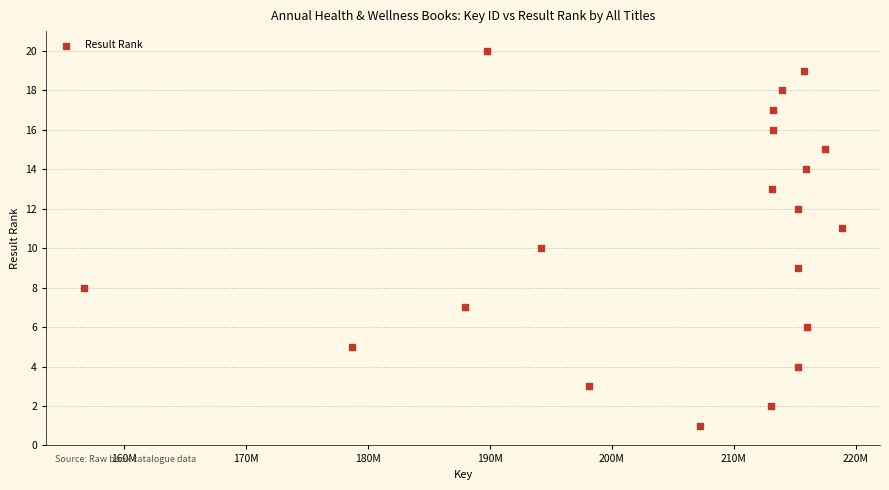

What is the range of X values (max minus min)?

62123161